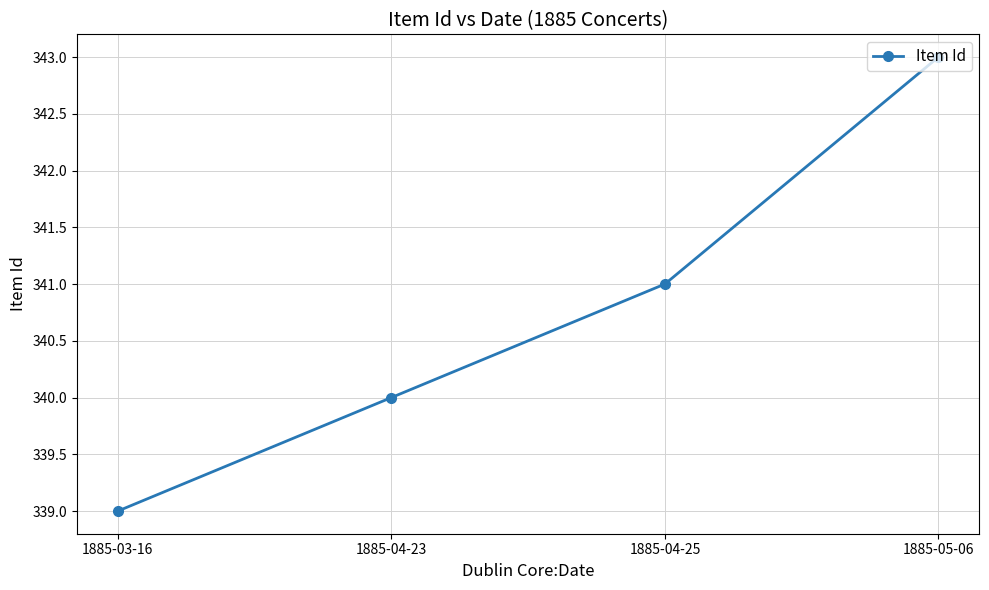

What is the label of the 1st point from the right?

1885-05-06